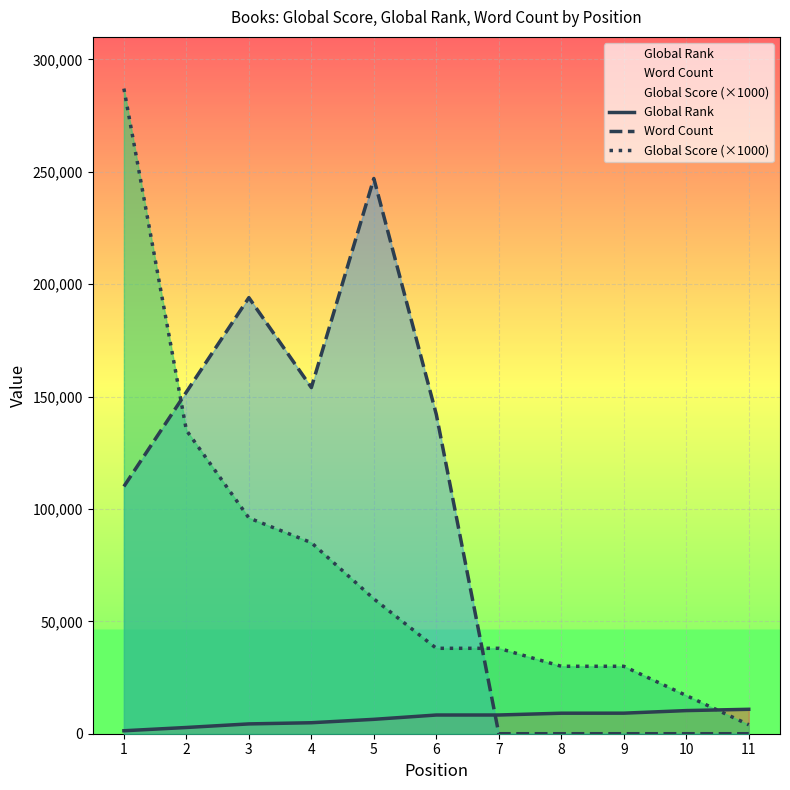

Which series has the widest spread of values?

Global Score (×1000)